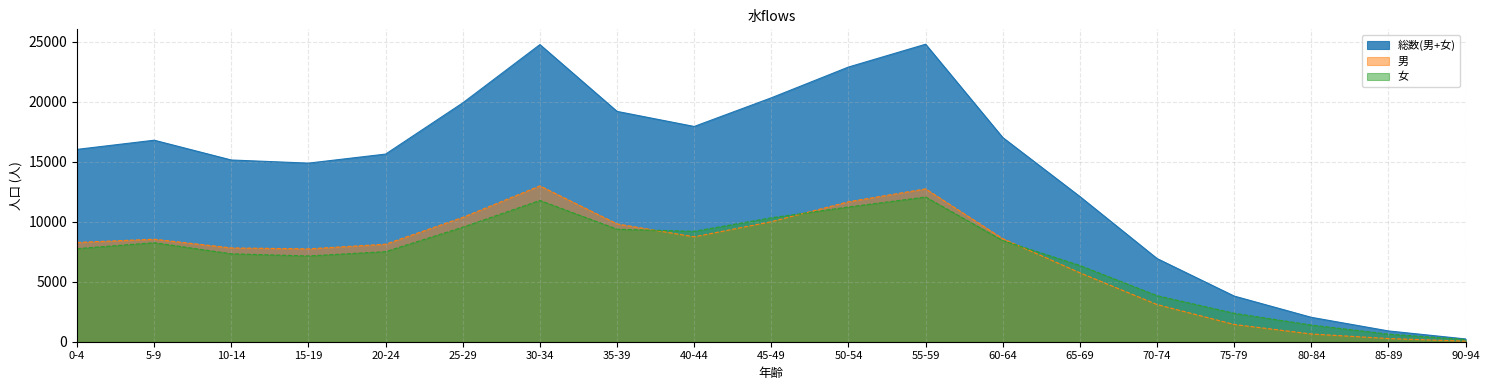

How many lines are shown in the chart?

3